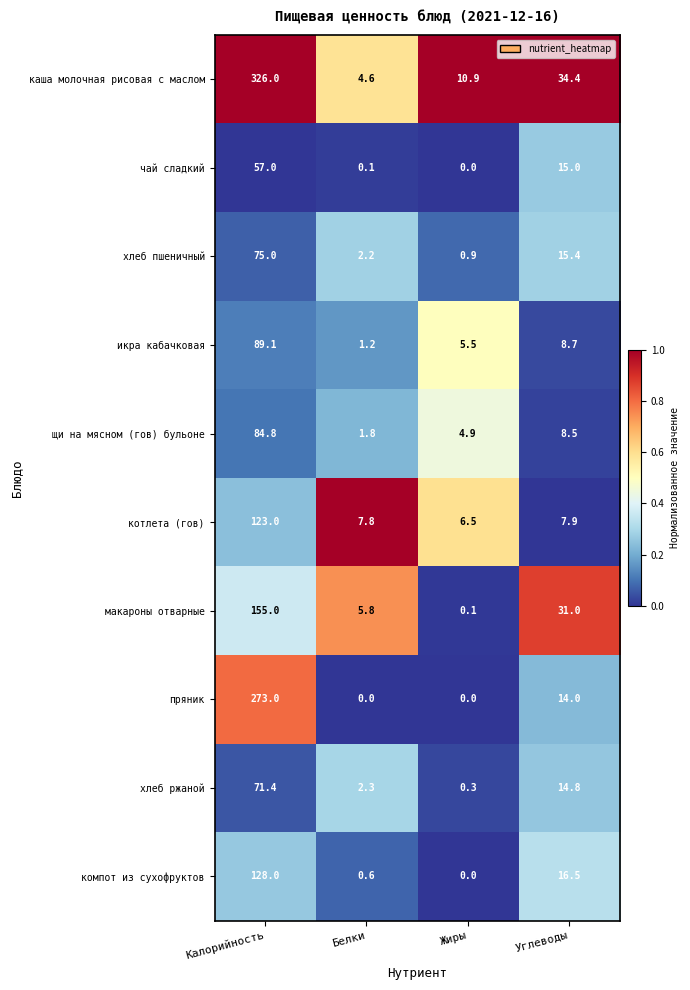

How many distinct data groups are displayed?

10